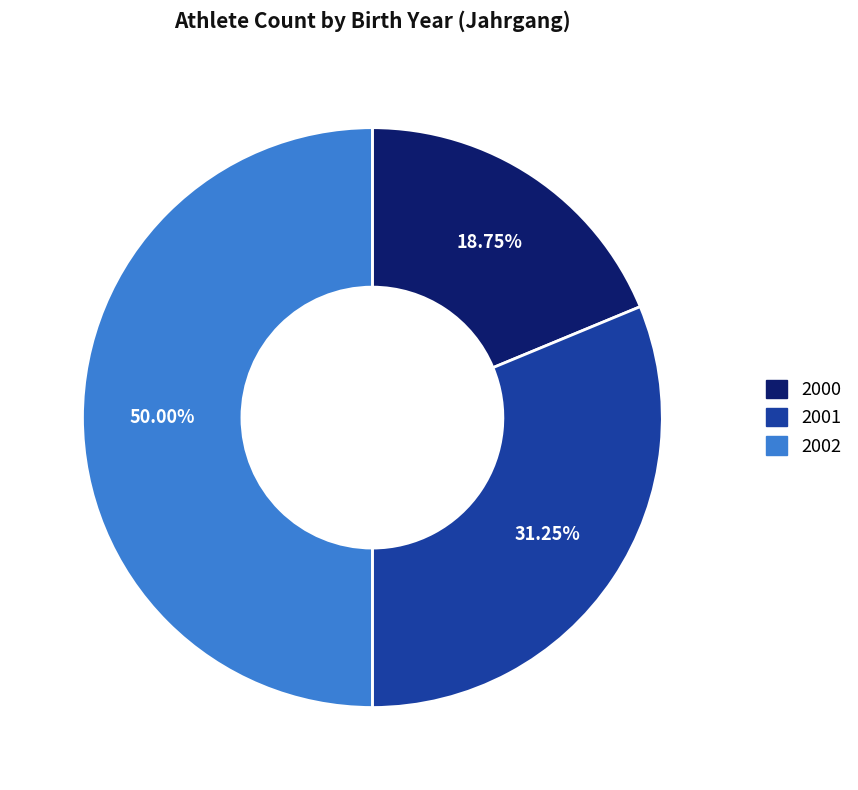

Which has a higher value, 2002 or 2000?

2002